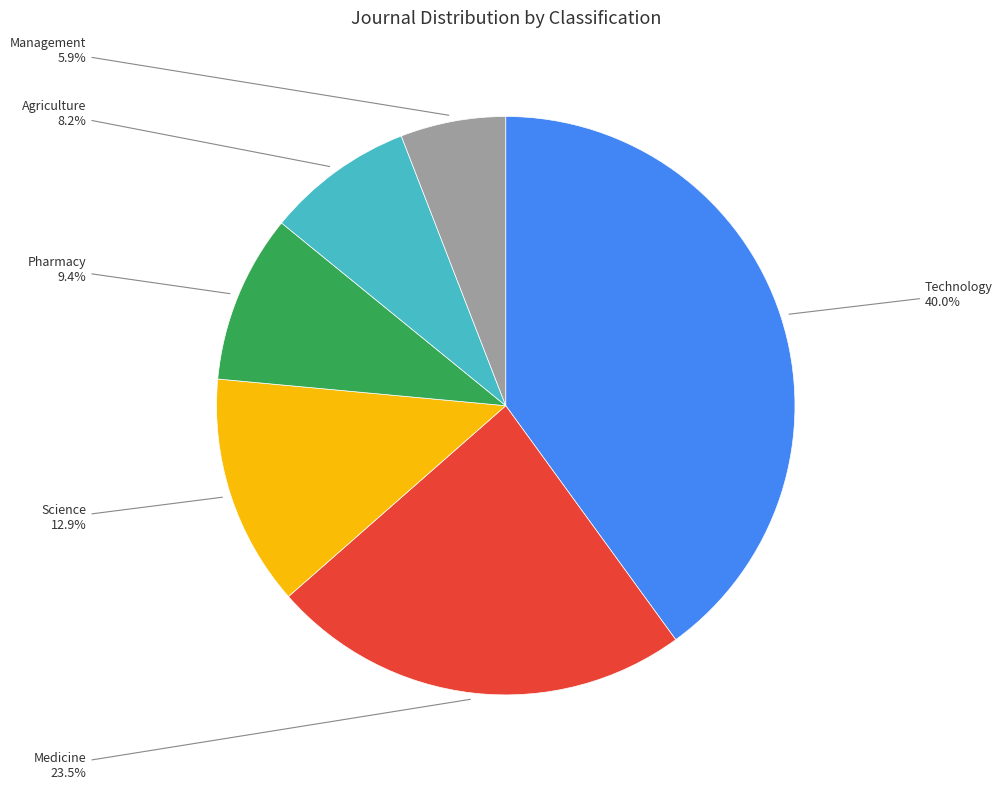

Is there a majority slice in this chart?

No